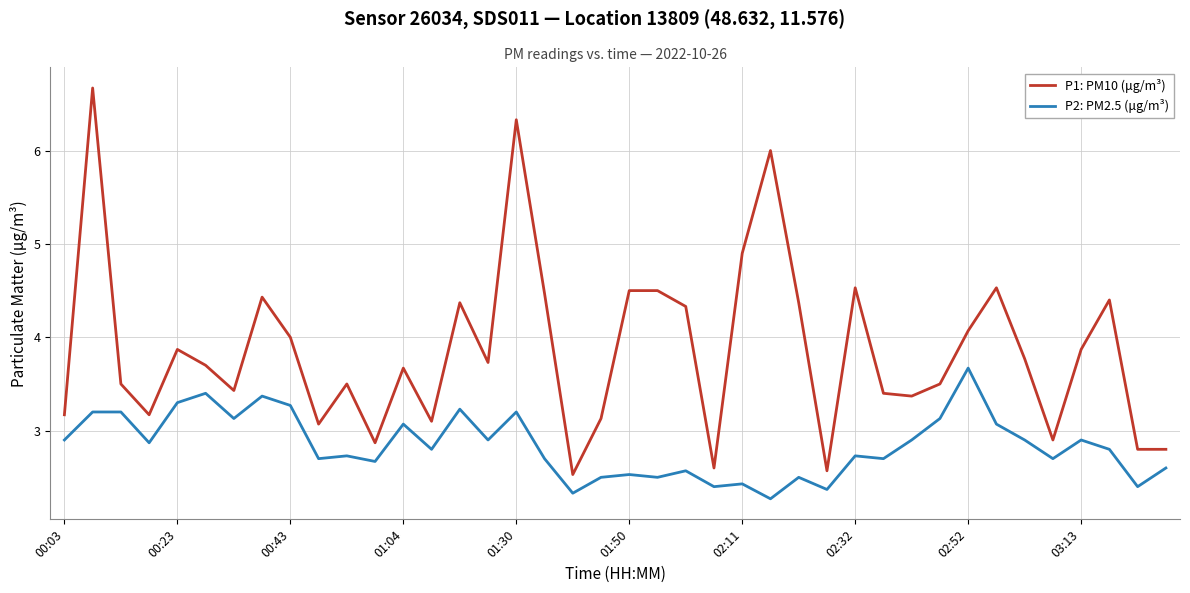

At how many categories does at least one series exceed 2?

40